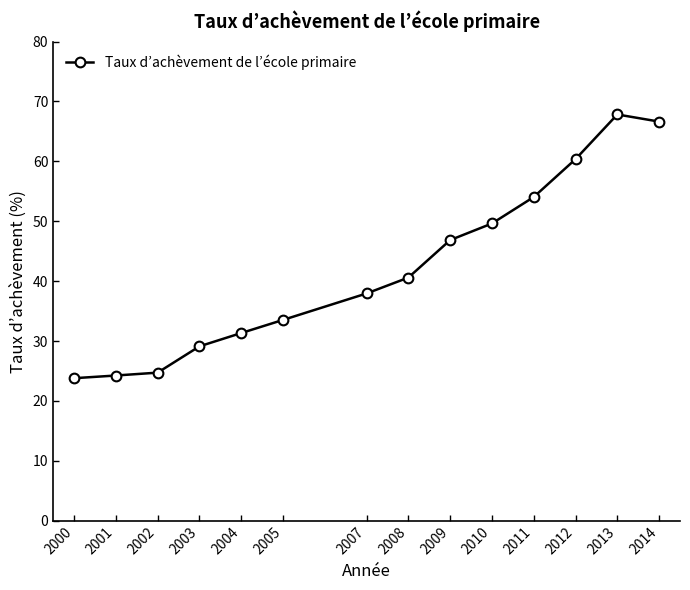

Is it true that the value at 2013 is 67.8?

True